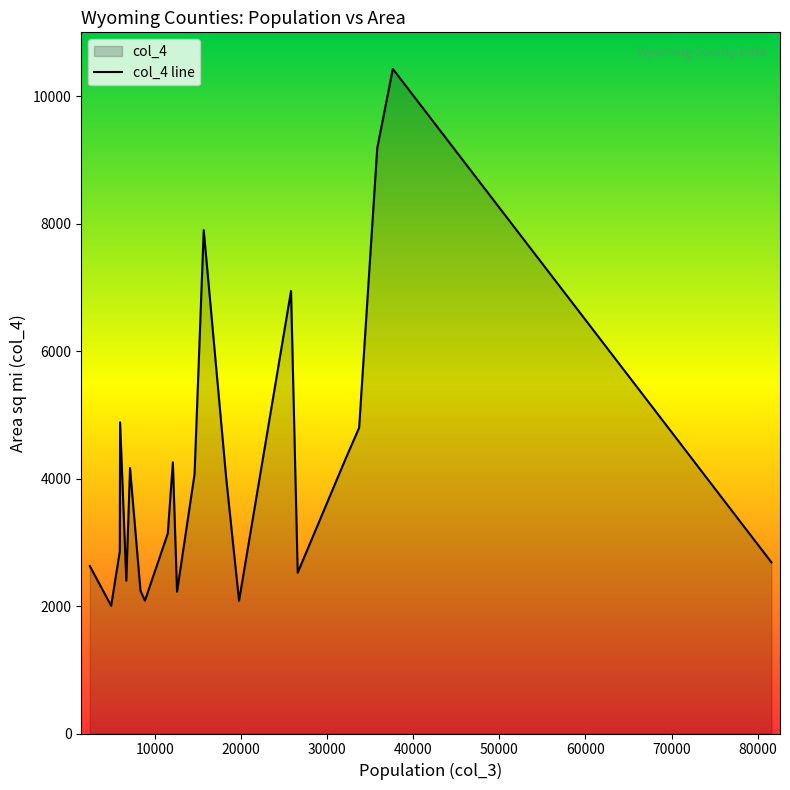

What is the change in value from 35804 to 18251?

-5175